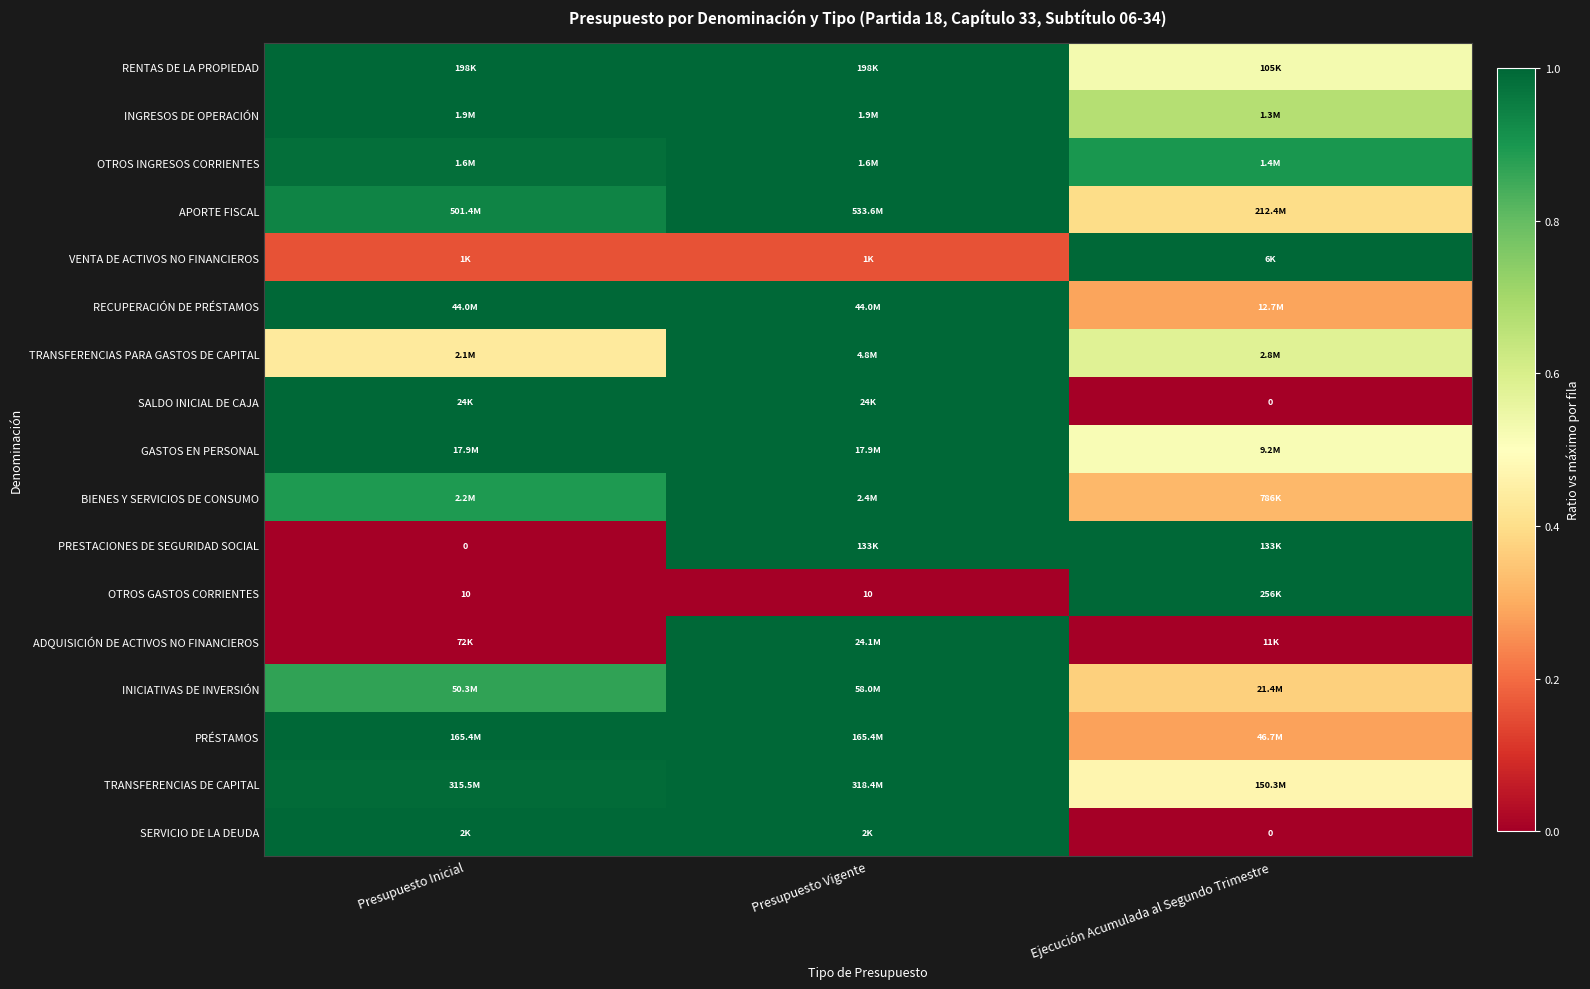

Is it true that RECUPERACIÓN DE PRÉSTAMOS equals 0.4 at Ejecución Acumulada al Segundo Trimestre?

False